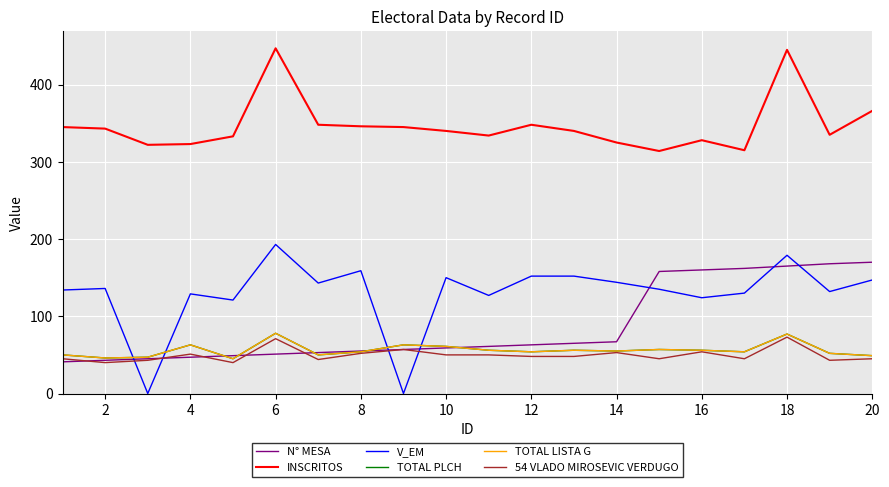

What is the average value of the TOTAL PLCH series?

56